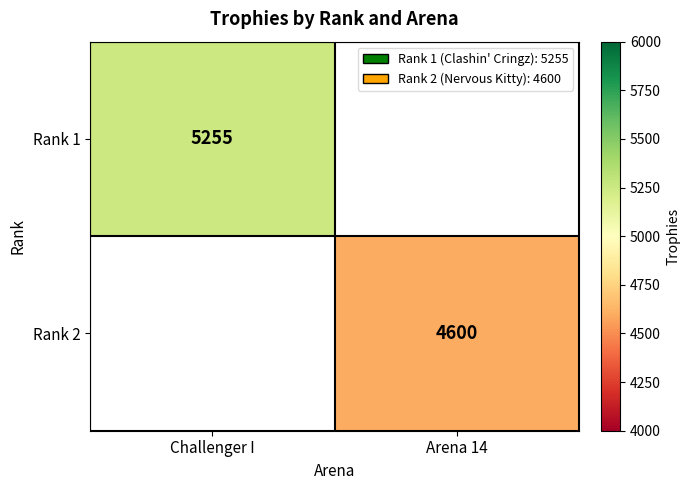

True or false: Rank 2 has a value of 4600 at Arena 14.

True